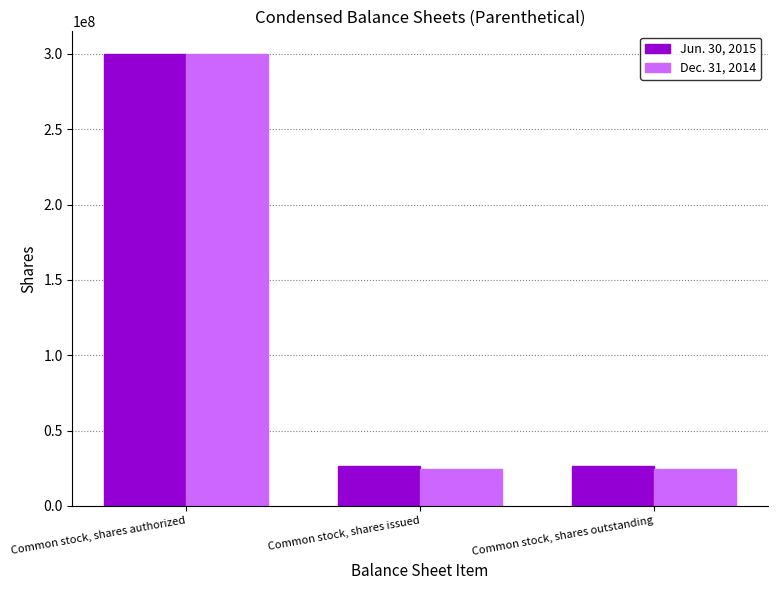

What is the approximate value of Dec. 31, 2014 at Common stock, shares issued?

24574813